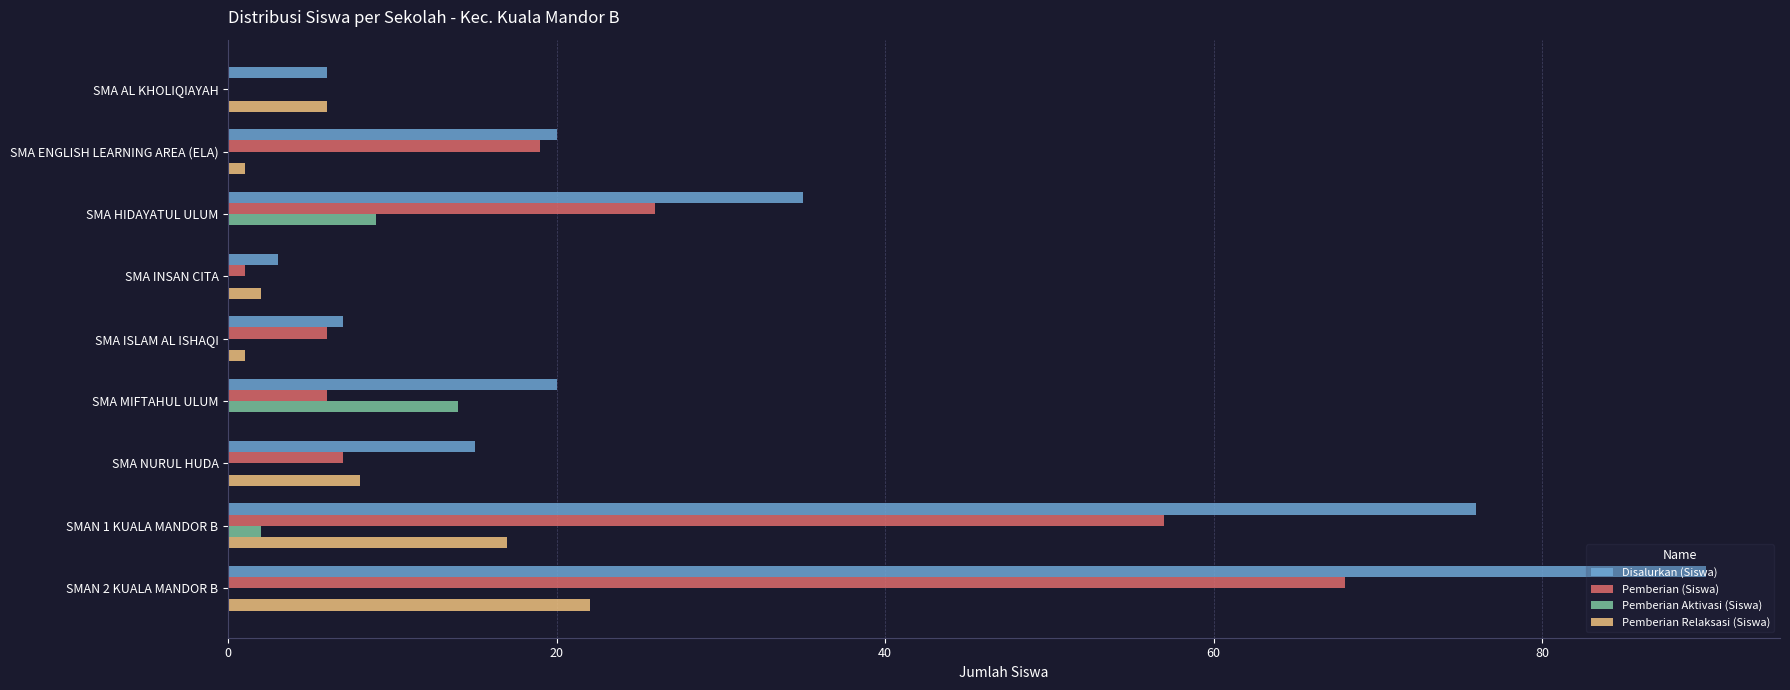

Which series has the largest total across all categories?

Disalurkan (Siswa)